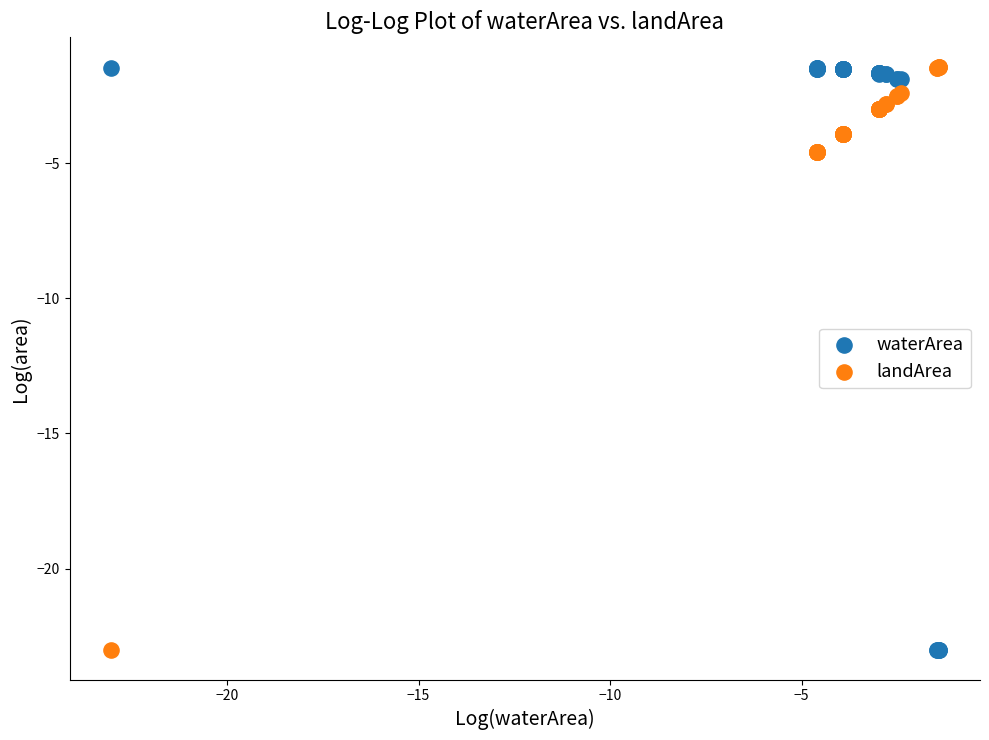

What is the X range (max minus min) for the scatter plot?

21.6